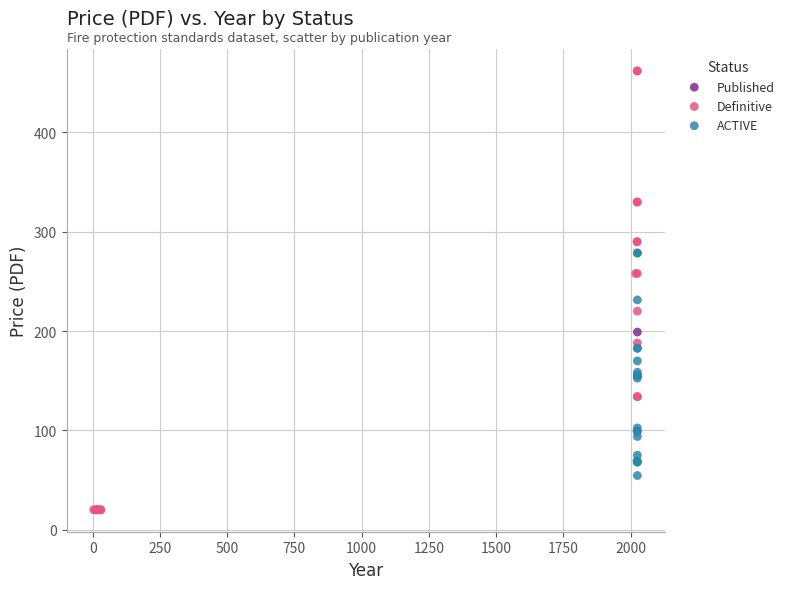

Which series reaches the maximum Y coordinate?

Definitive